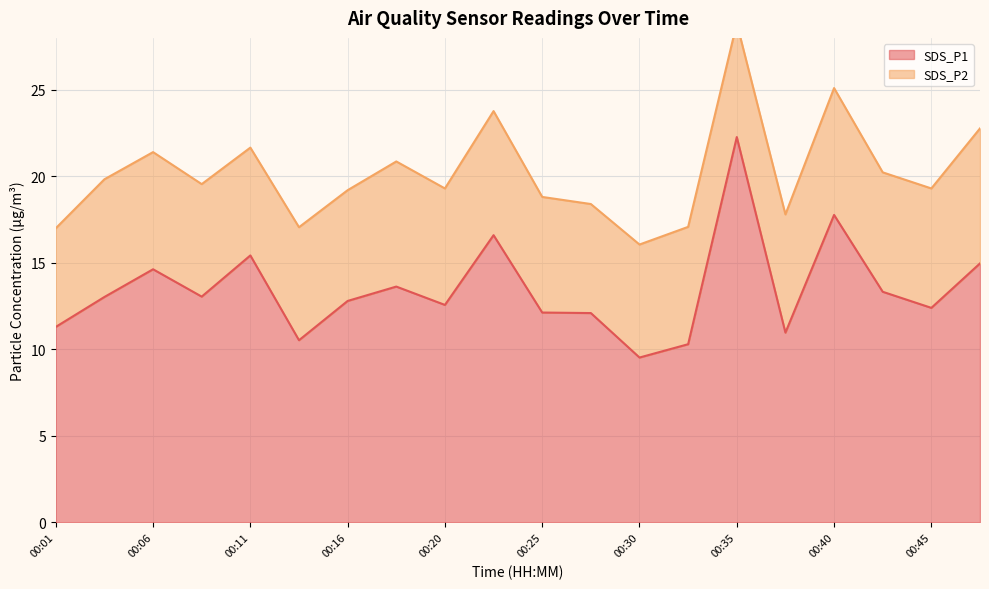

What is the minimum value shown in the chart?

9.5